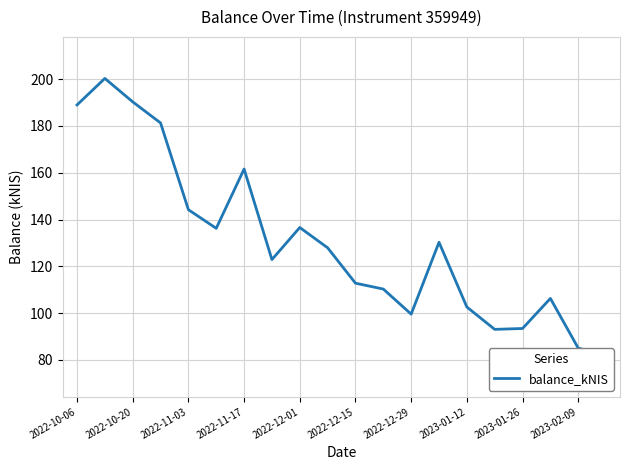

What is the greatest value displayed?

200.3